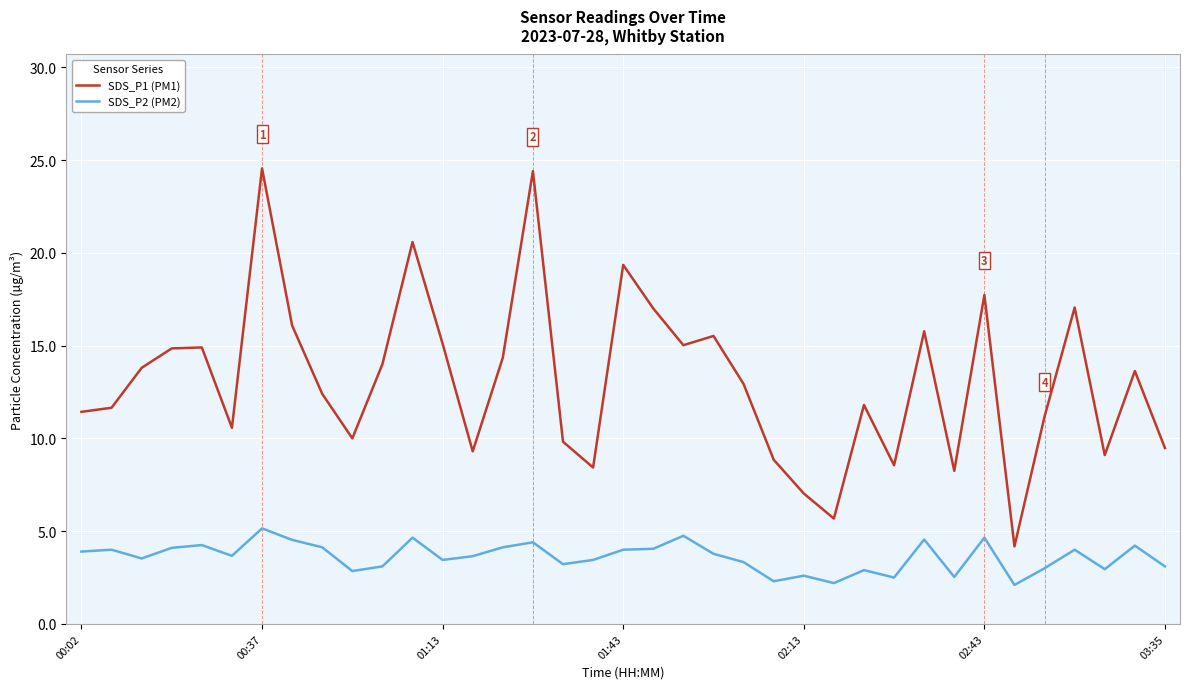

Rank the series by their maximum value, from highest to lowest.

SDS_P1 (PM1), SDS_P2 (PM2)